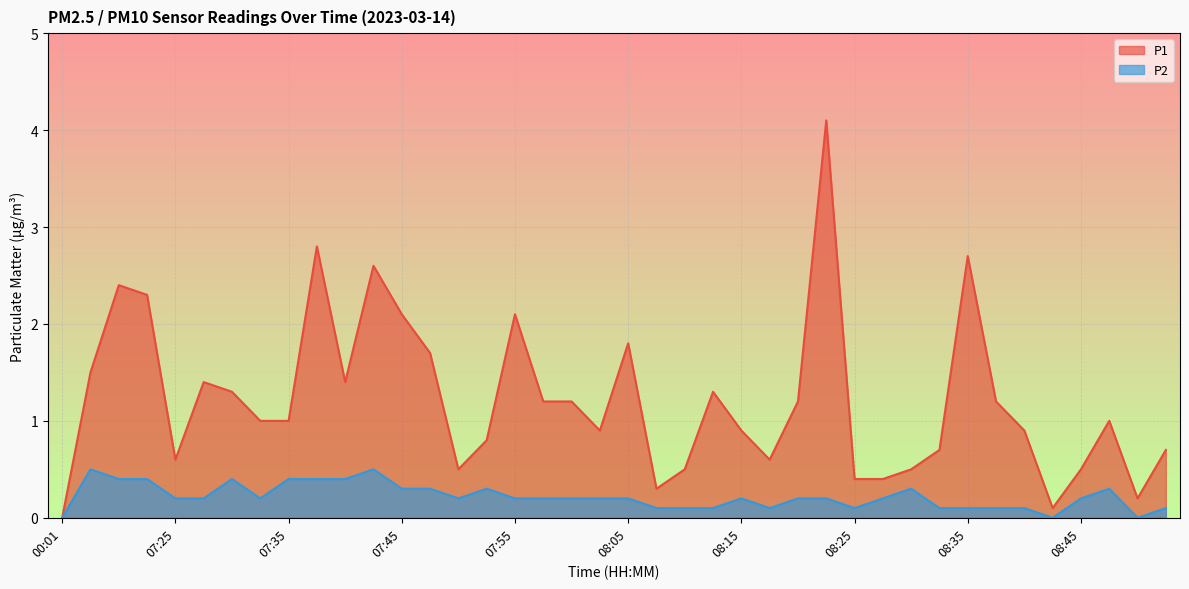

Reading left to right, what are all the values shown in this chart?

P1: 0.0	1.5	2.4	2.3	0.6	1.4	1.3	1.0	1.0	2.8	1.4	2.6	2.1	1.7	0.5	0.8	2.1	1.2	1.2	0.9	1.8	0.3	0.5	1.3	0.9	0.6	1.2	4.1	0.4	0.4	0.5	0.7	2.7	1.2	0.9	0.1	0.5	1.0	0.2	0.7
P2: 0.0	0.5	0.4	0.4	0.2	0.2	0.4	0.2	0.4	0.4	0.4	0.5	0.3	0.3	0.2	0.3	0.2	0.2	0.2	0.2	0.2	0.1	0.1	0.1	0.2	0.1	0.2	0.2	0.1	0.2	0.3	0.1	0.1	0.1	0.1	0.0	0.2	0.3	0.0	0.1